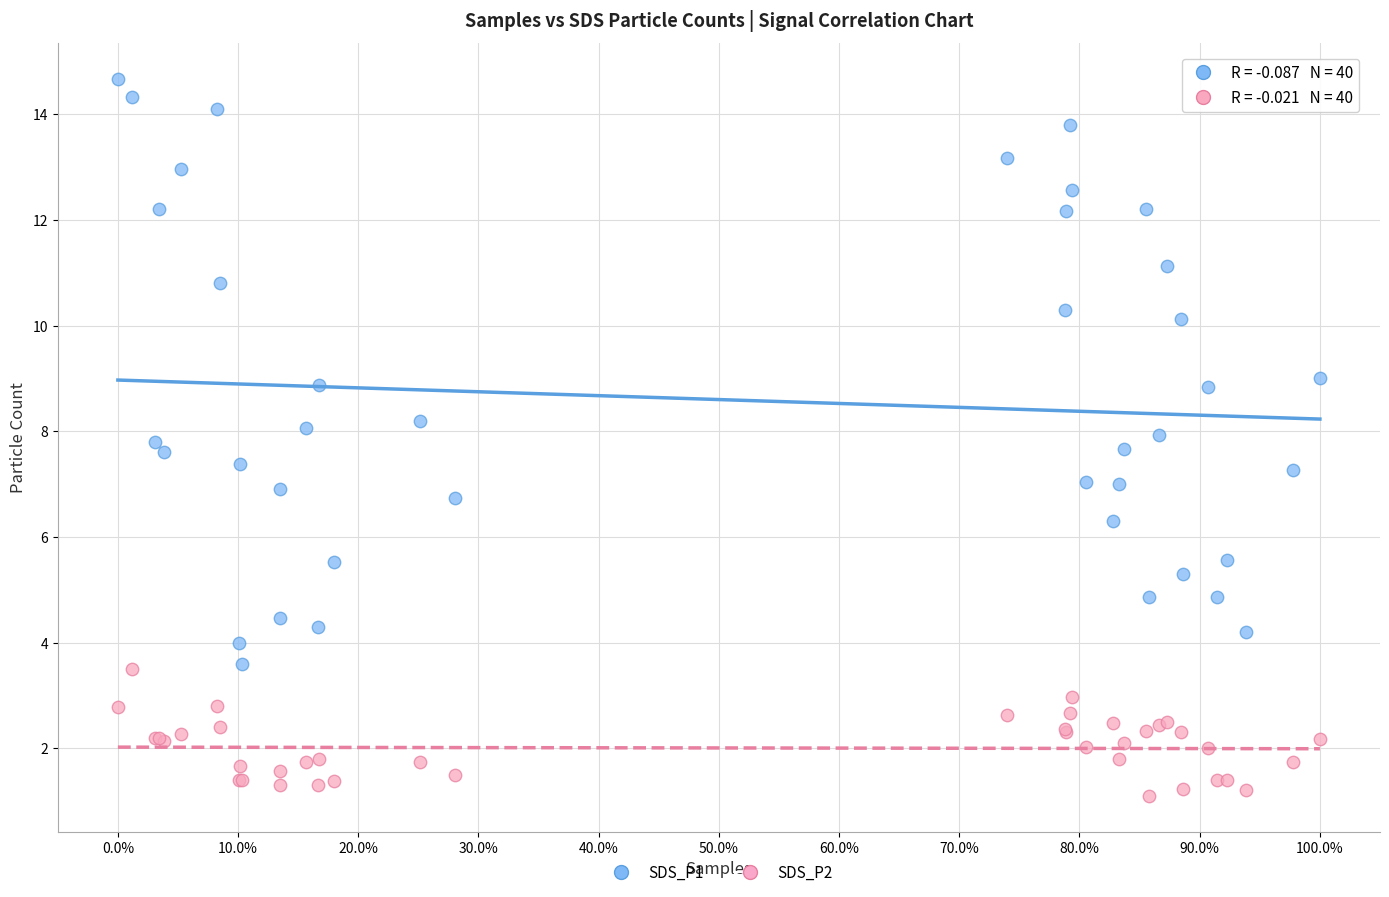

Which series has the largest Y range (max minus min)?

SDS_P1